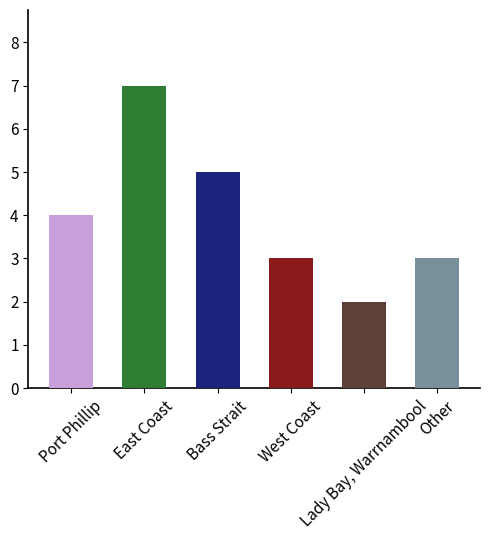

What is the average value?

4